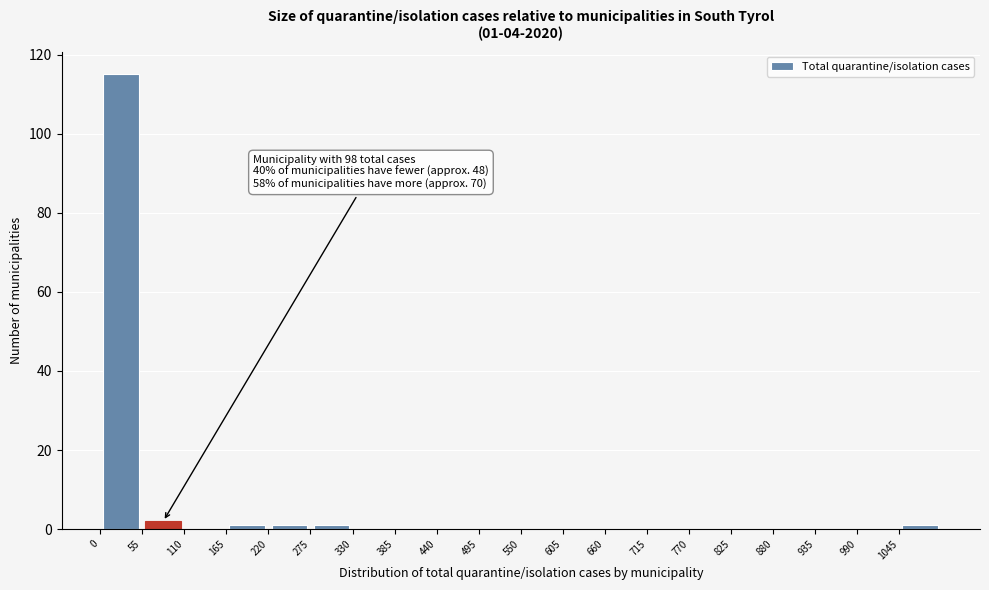

Which range on the x-axis has the tallest bar?

0 to 55